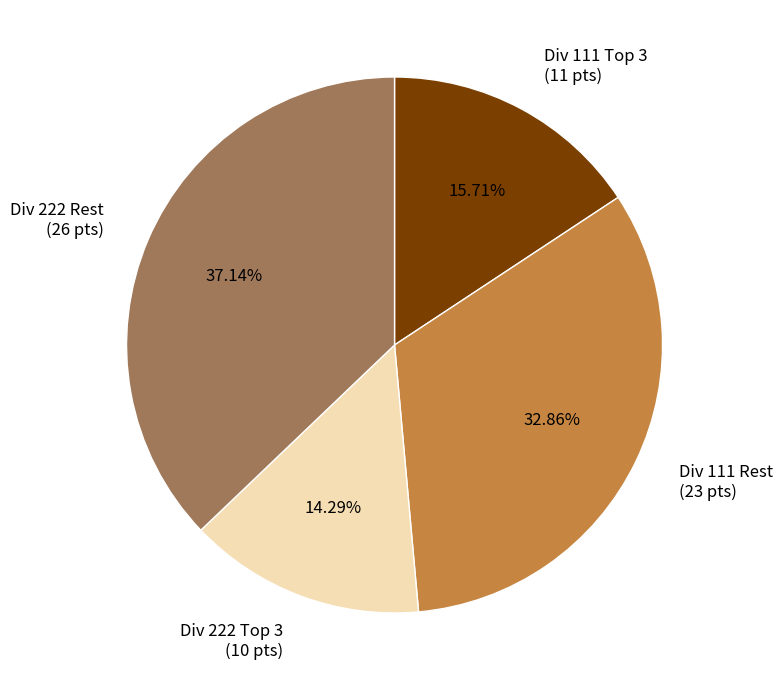

Is there any slice that represents more than half of the pie?

No